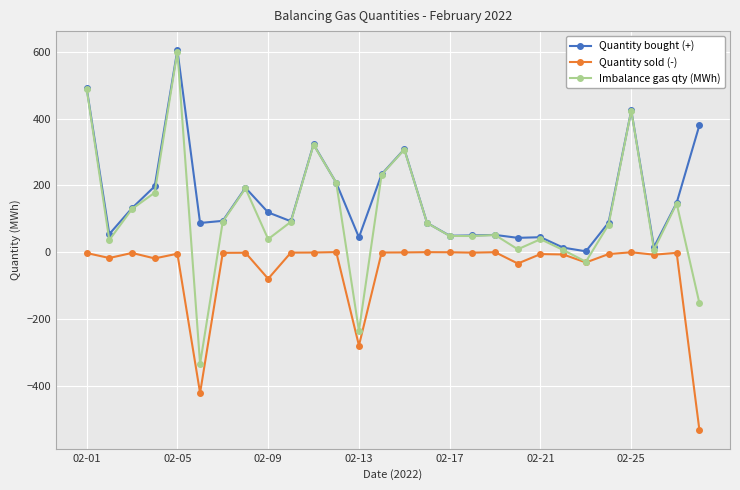

What is the value of the Imbalance gas qty (MWh) point at the 4th from the left?

178.1